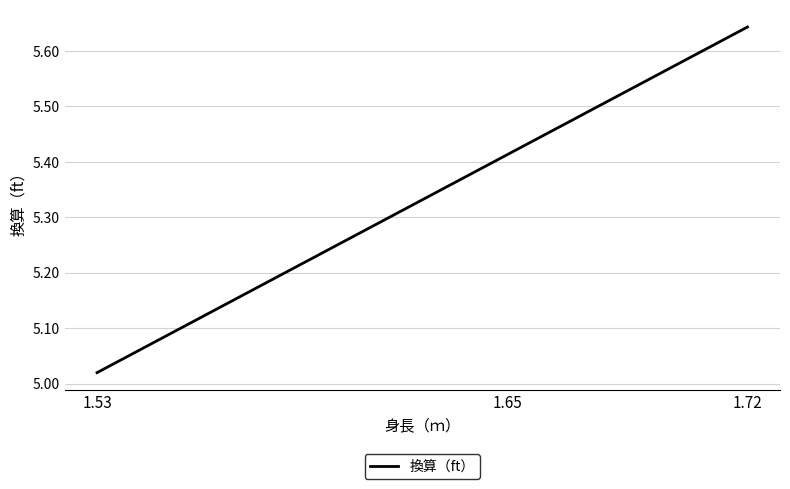

What is the sum of the values at 1.65 and 1.53?

10.4